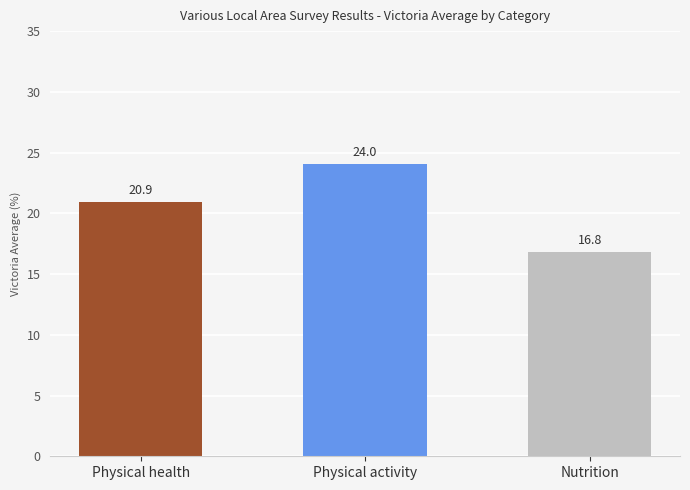

Reading right to left, what are all the values shown in this chart?

Nutrition=16.8	Physical activity=24.0	Physical health=20.9